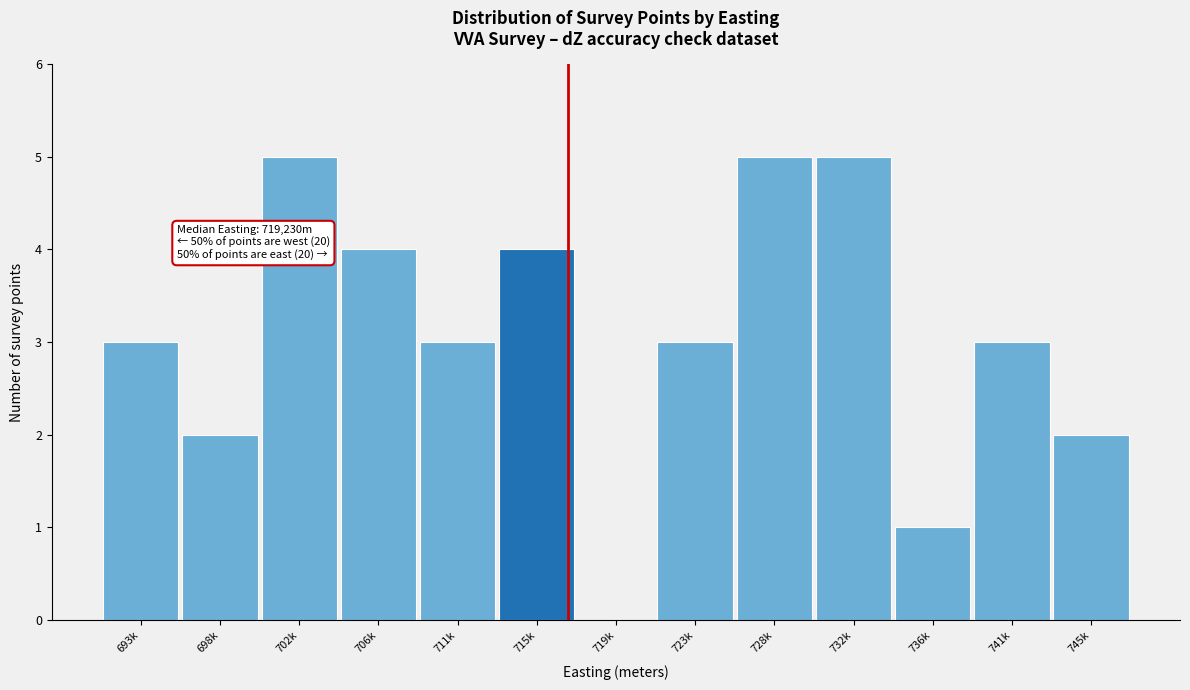

Reading left to right, extract all data points from this chart.

693k=3	698k=2	702k=5	706k=4	711k=3	715k=4	719k=0	723k=3	728k=5	732k=5	736k=1	741k=3	745k=2